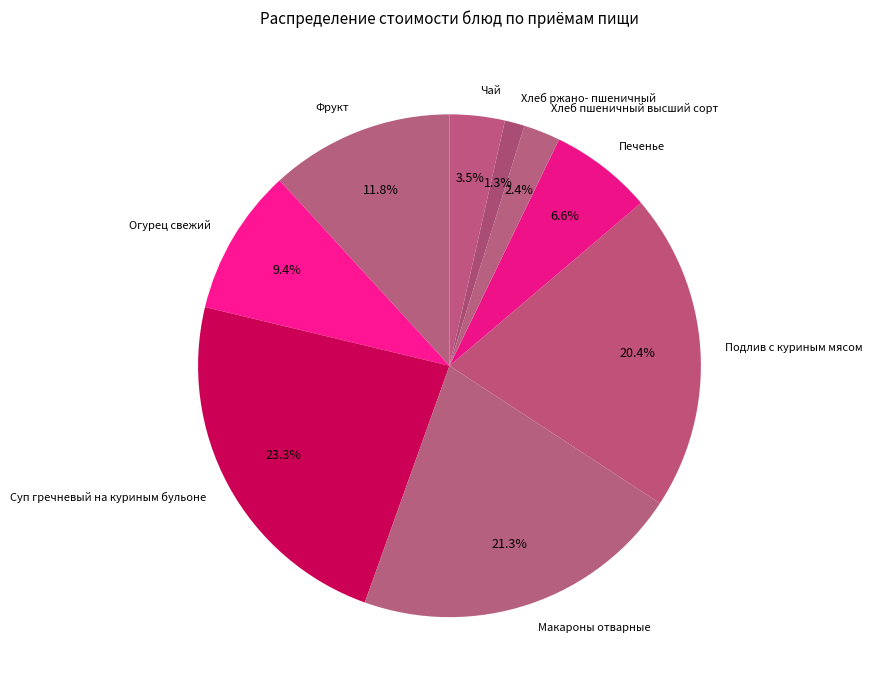

Which has a higher value, Подлив с куриным мясом or Фрукт?

Подлив с куриным мясом